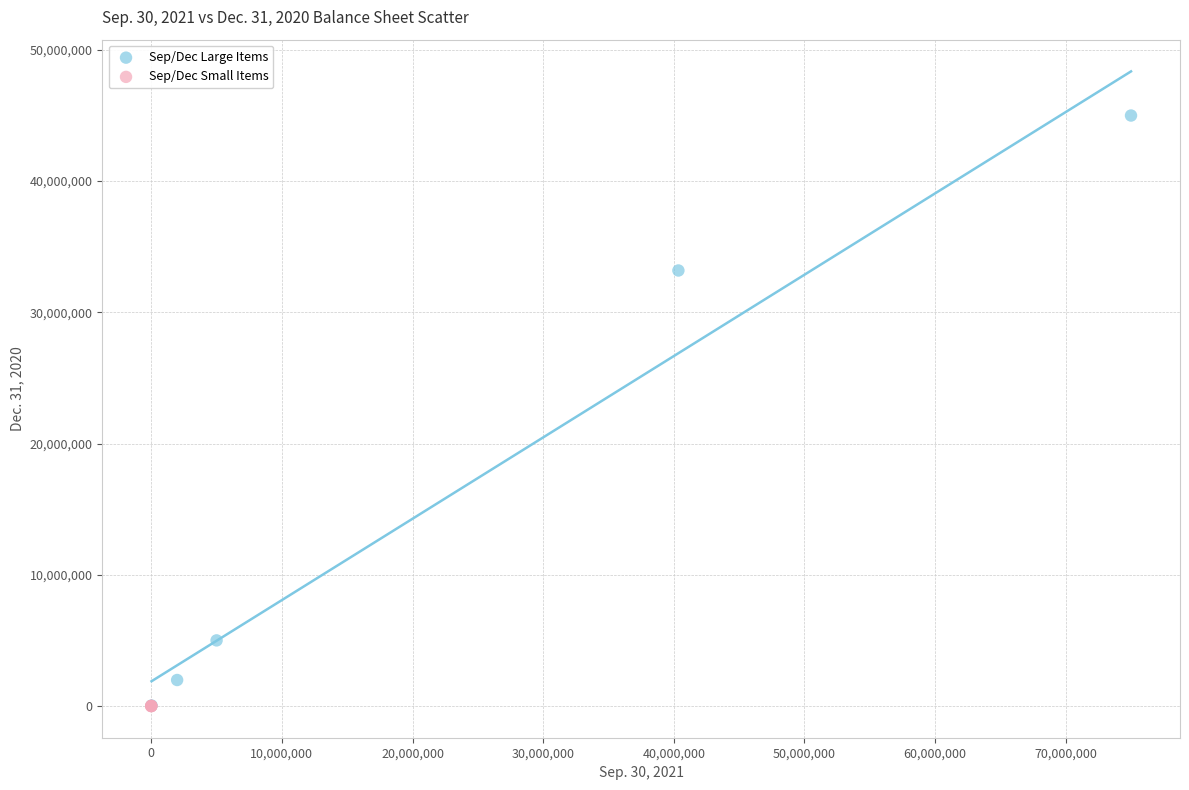

Which series contains the highest Y value?

Sep/Dec Large Items